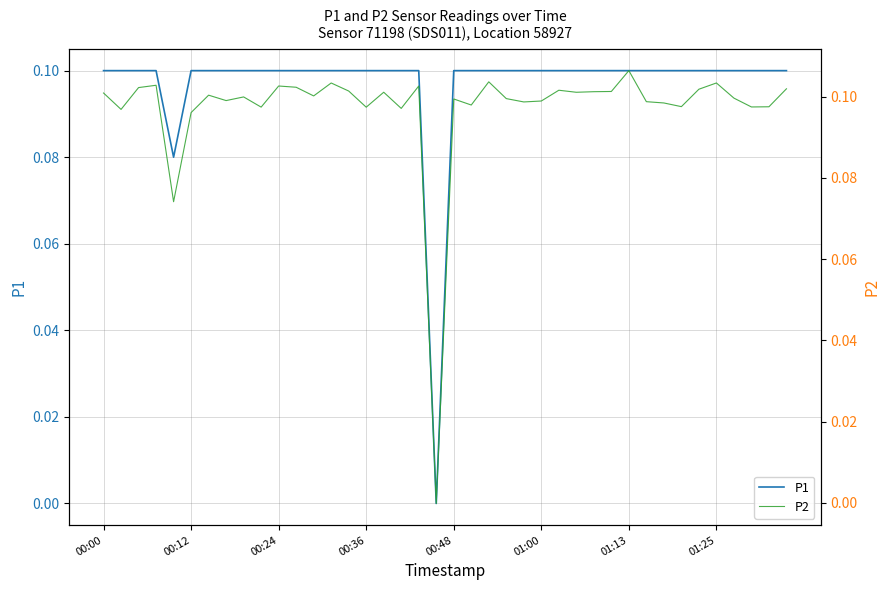

True or false: P2 and P1 intersect in this chart.

True